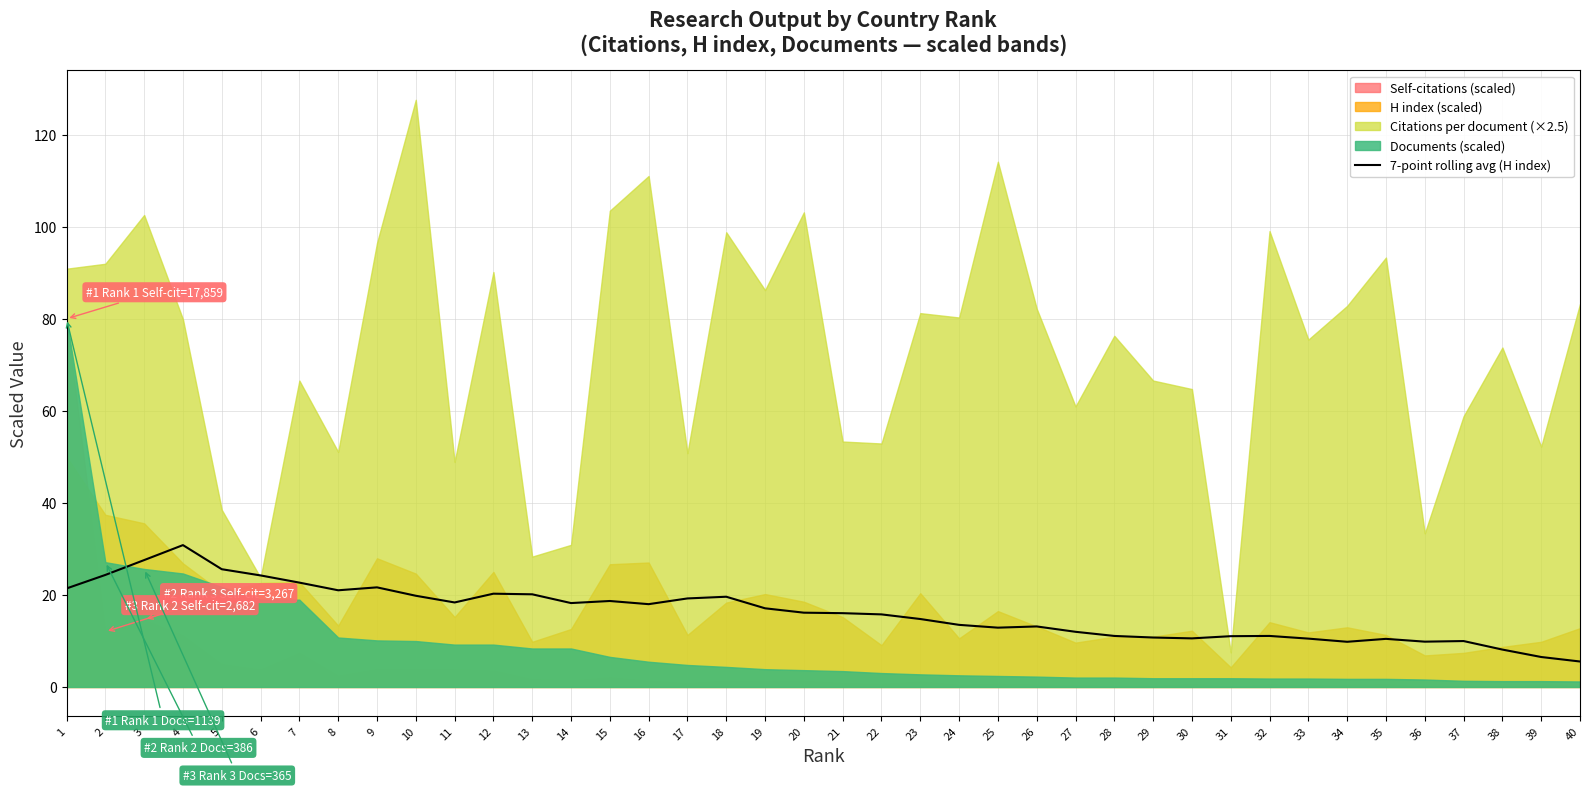

True or false: 7-point rolling avg (H index) has a value of 33.8 at 8.

False